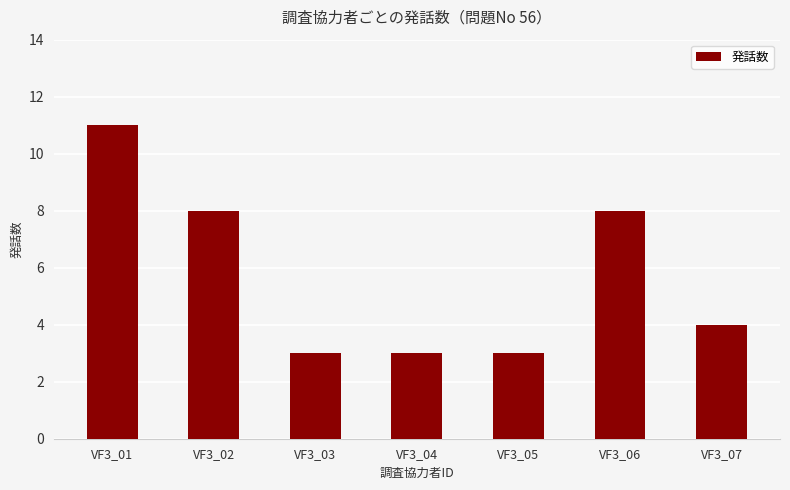

Reading left to right, what are all the values shown in this chart?

11	8	3	3	3	8	4